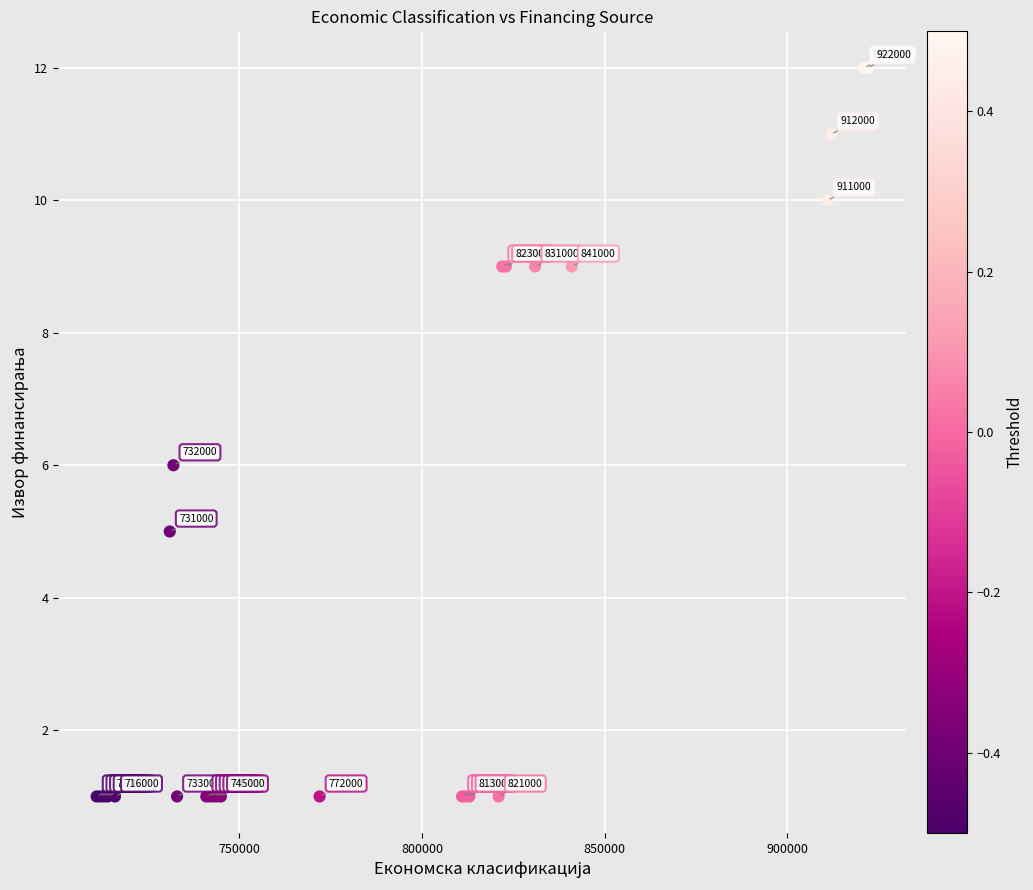

What Y value in the scatter plot is closest to 6?

6